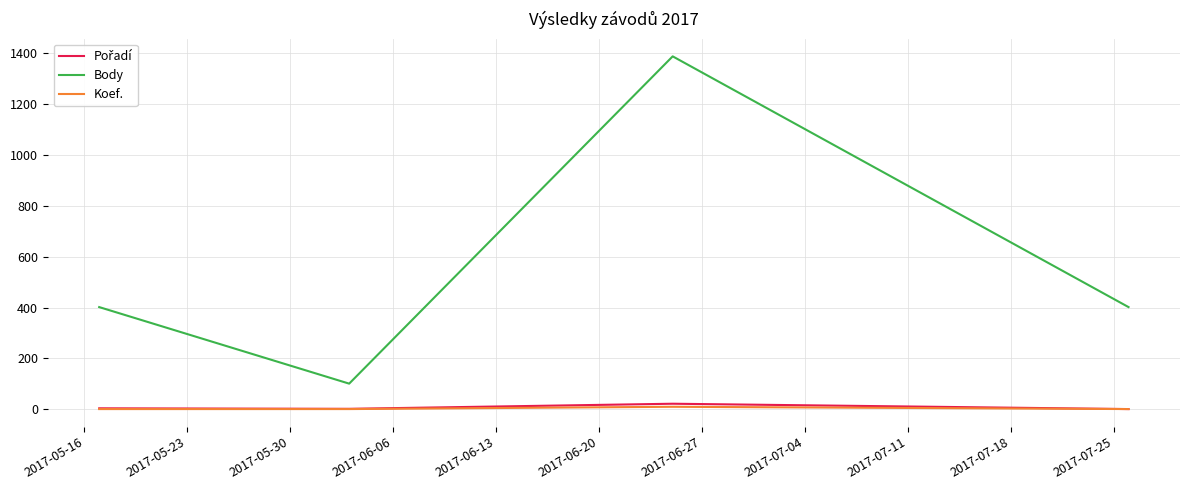

How many lines are shown in the chart?

3